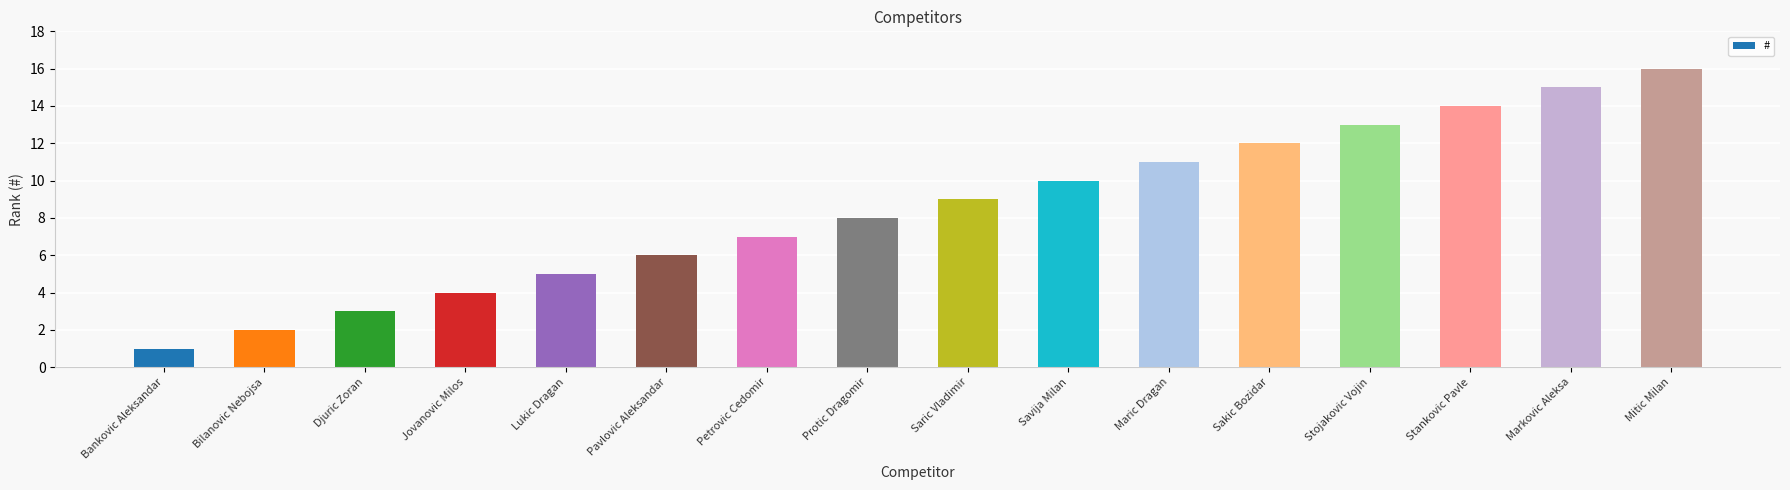

At which label is the value closest to 8?

Protic Dragomir